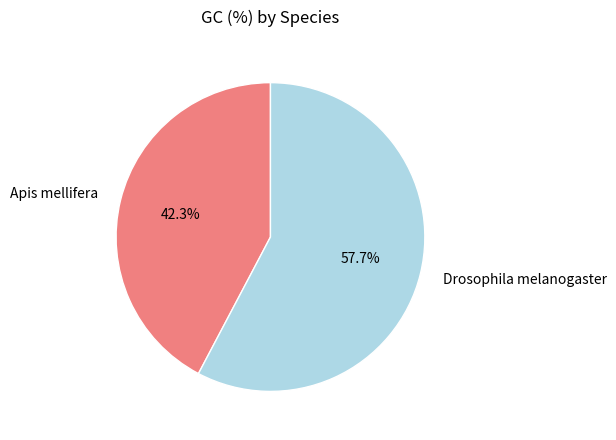

How many segments does this pie chart have?

2